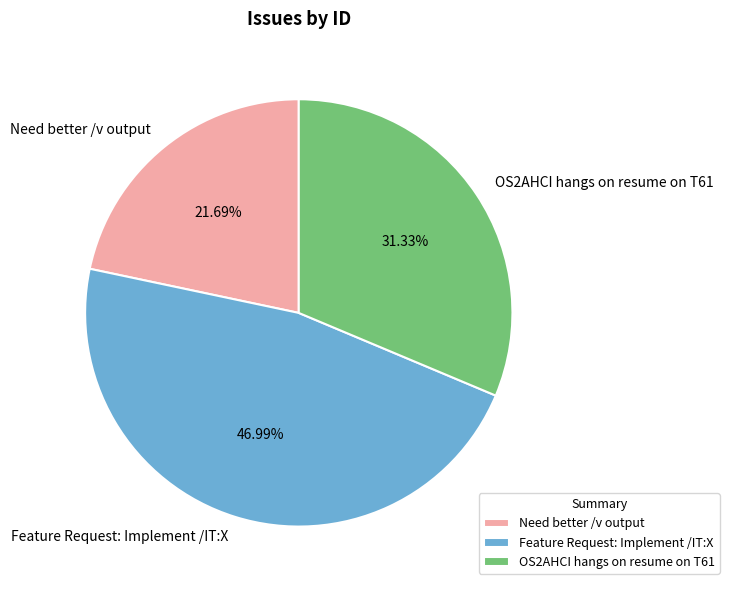

What percentage is the OS2AHCI hangs on resume on T61 slice, to the nearest percent?

31%